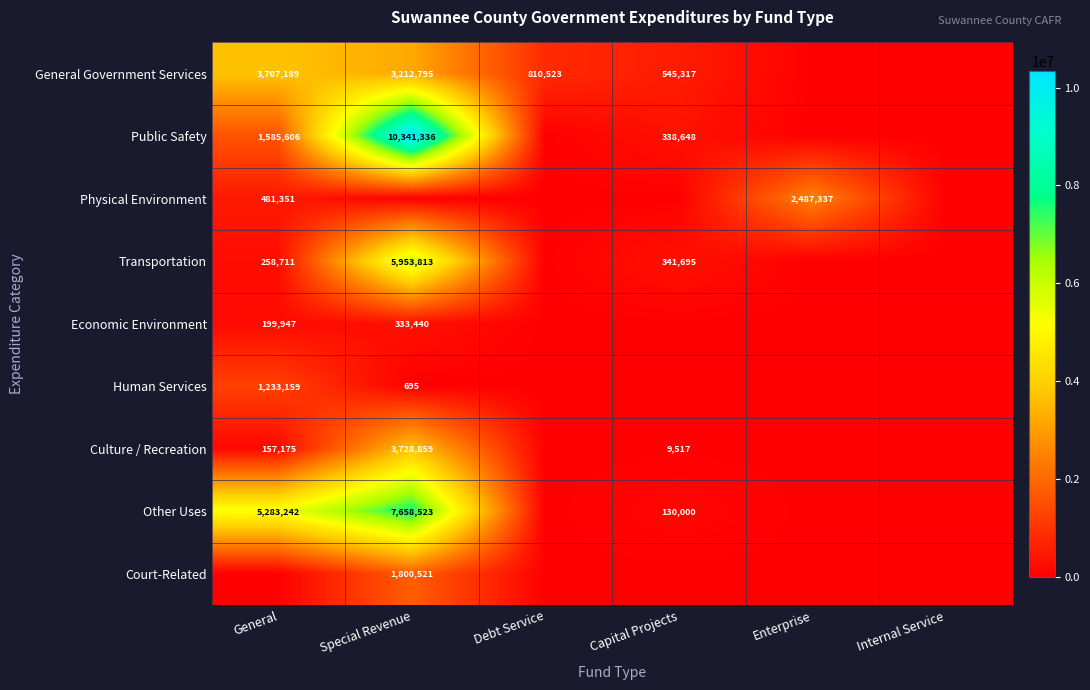

Count the number of categories in the chart.

6